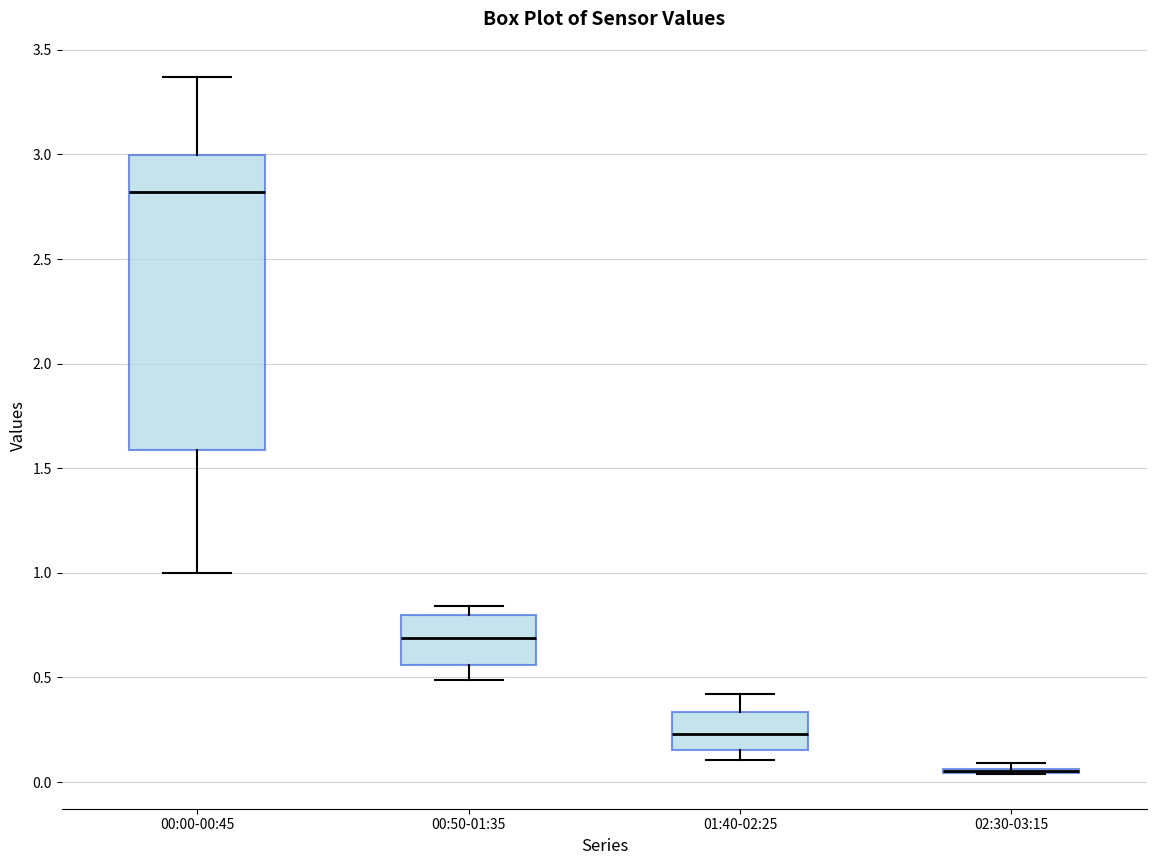

Reading left to right, read every box against the y-axis: the position of its median line, the range the box covers, and the ends of its whiskers. The values are not printed on the chart, so give them approximately, as read against the axis.

00:00-00:45: median 2.80, box 1.60 to 3.00, whiskers 1.00 to 3.35
00:50-01:35: median 0.70, box 0.55 to 0.80, whiskers 0.50 to 0.85
01:40-02:25: median 0.25, box 0.15 to 0.35, whiskers 0.10 to 0.40
02:30-03:15: box collapsed to a line at 0.05, whiskers 0.05 to 0.10